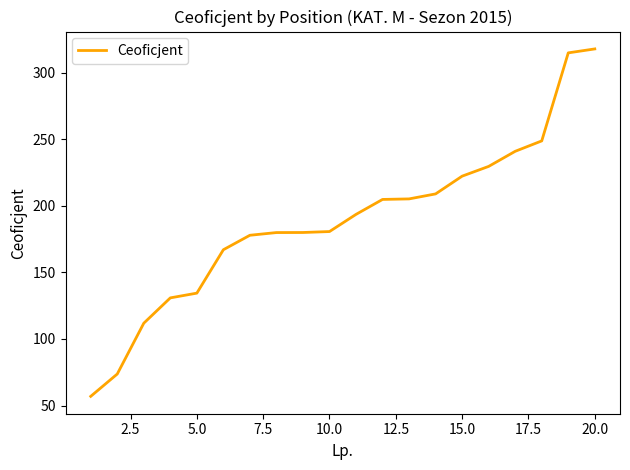

What is the minimum value shown in the chart?

56.9